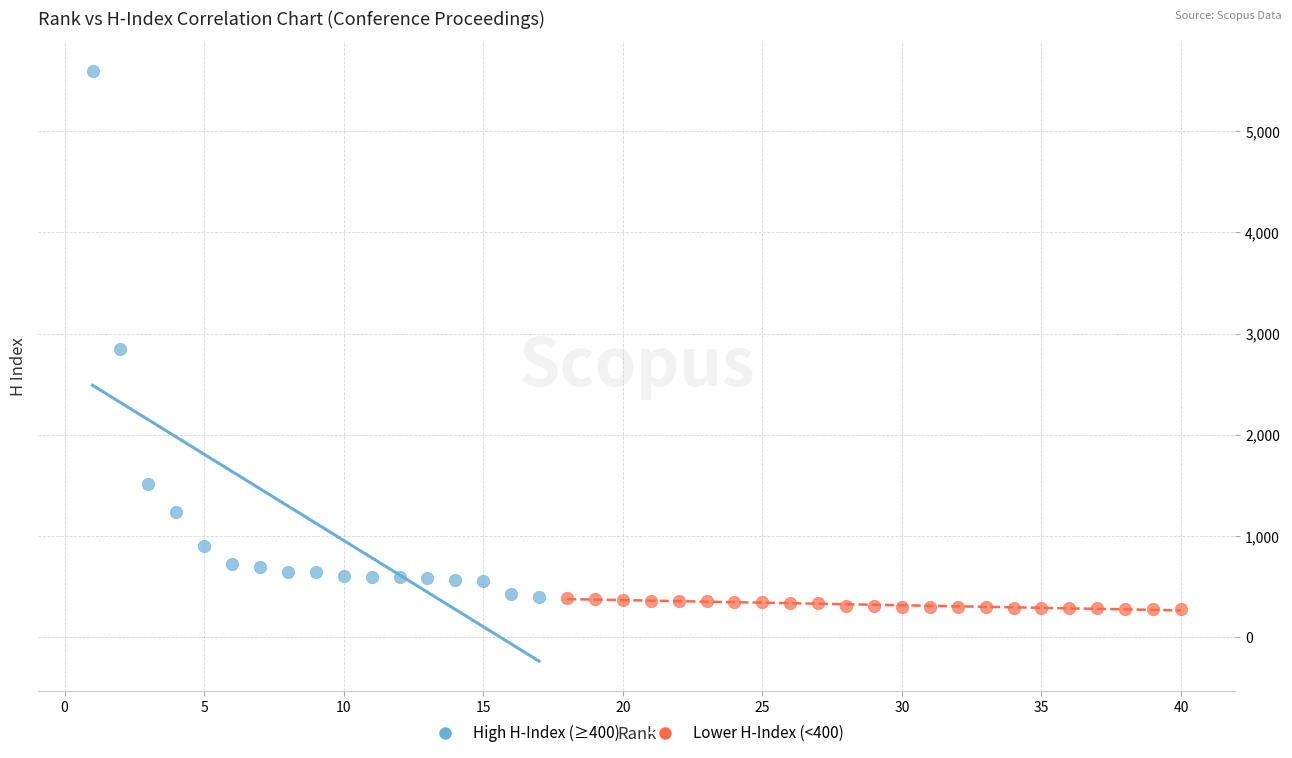

Which series reaches the maximum Y coordinate?

High H-Index (≥400)